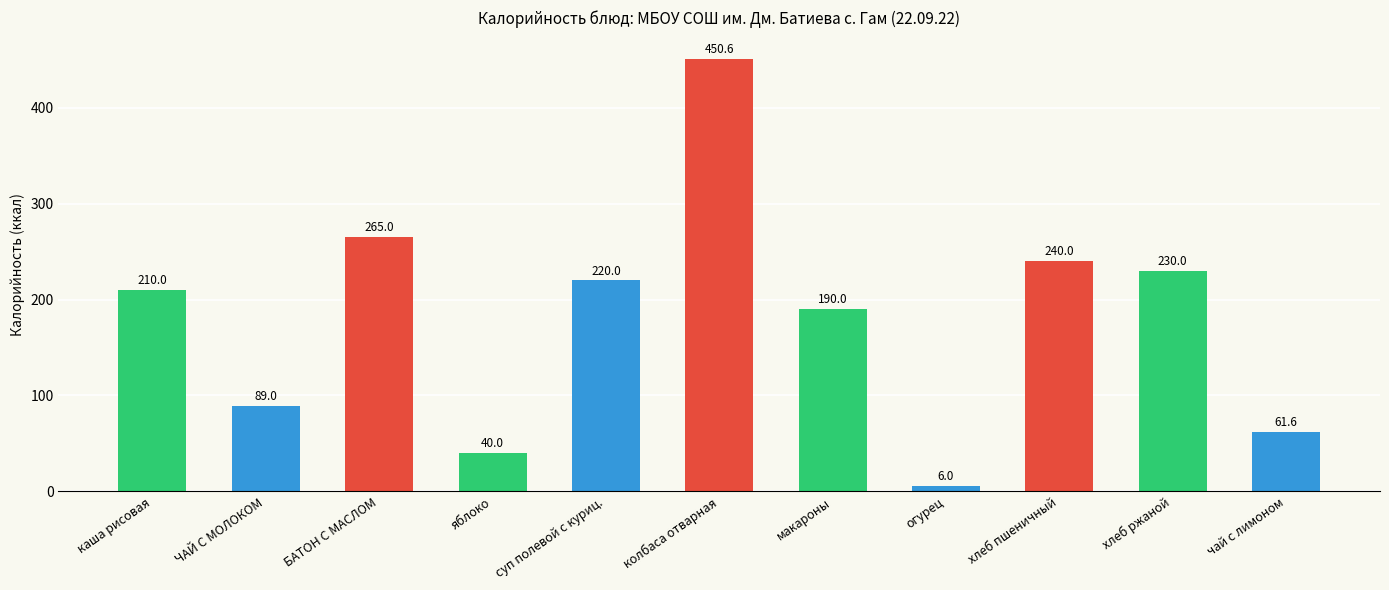

What is the change in value from каша рисовая to колбаса отварная?

+240.6